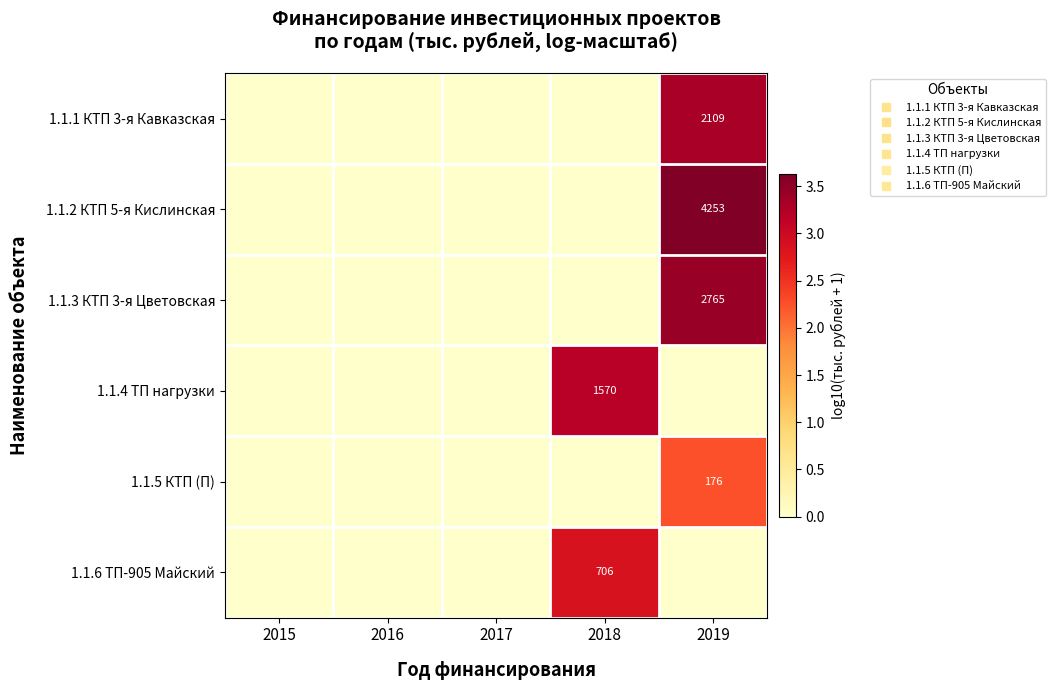

At which category does the chart reach its minimum across all series?

2015